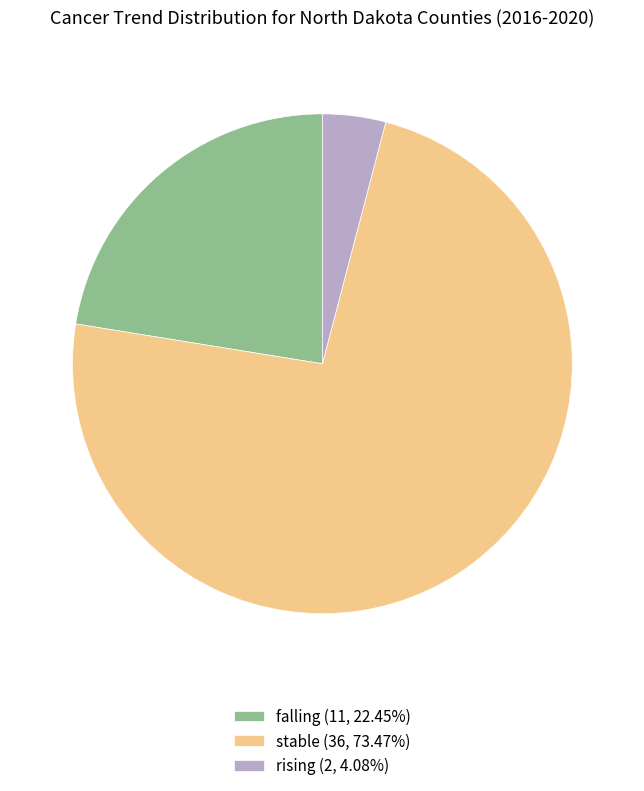

Rank the categories by value from highest to lowest.

stable, falling, rising